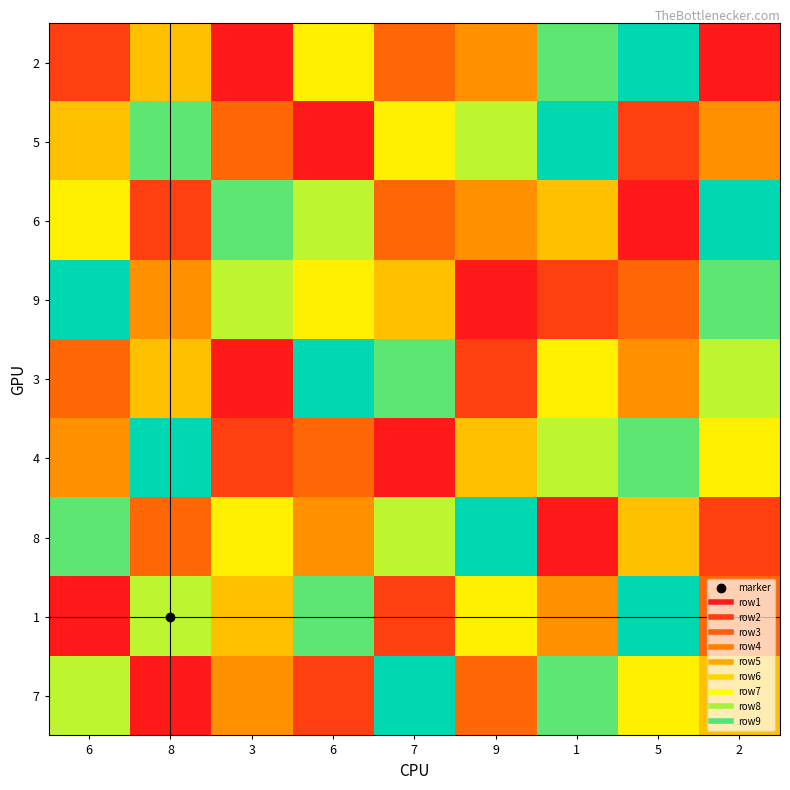

Which series changed the most between 3 and 2?

3